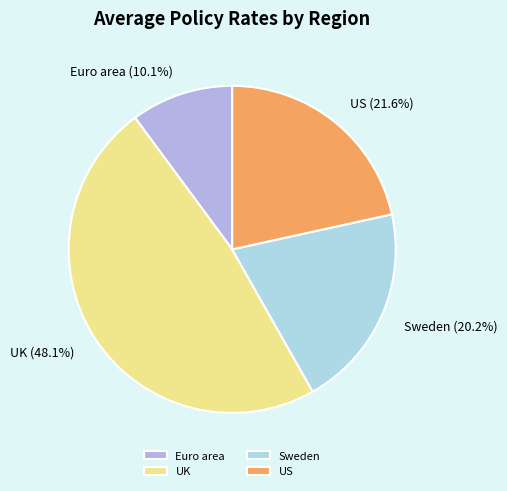

Which category has the smallest portion of the pie?

Euro area